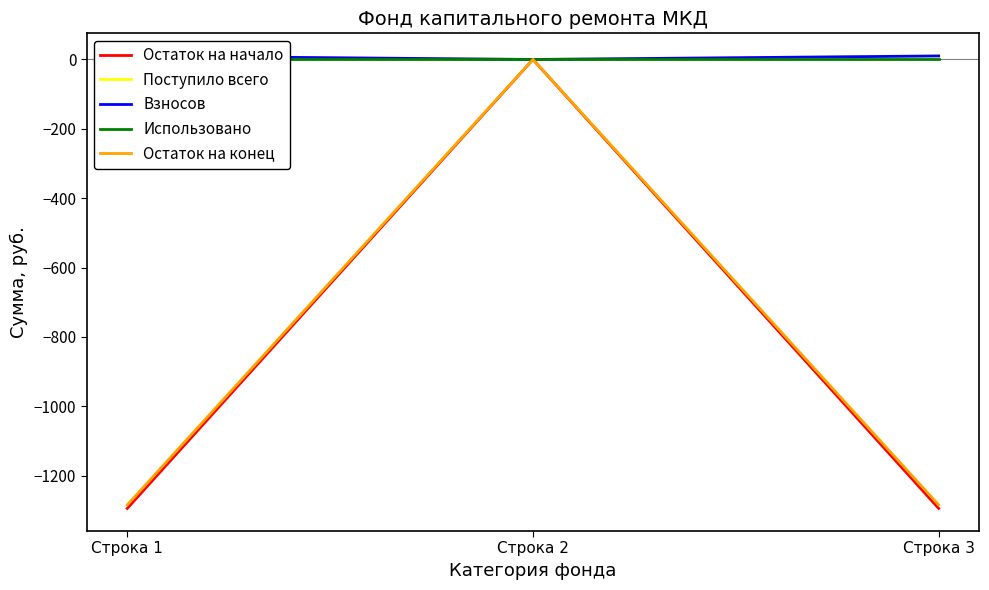

Is this an area chart (filled region under the line)?

No